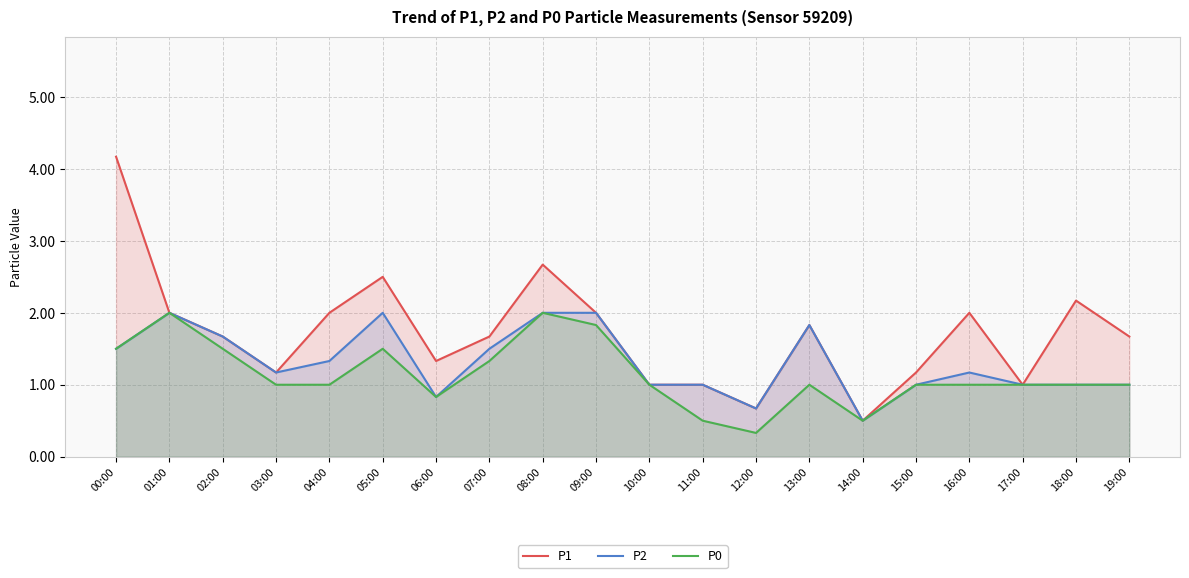

What is the highest value of the P2 series?

2.0